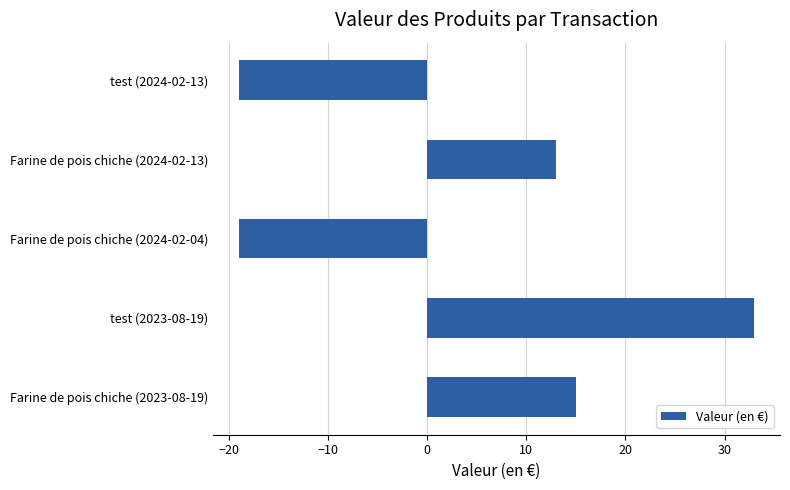

How many negative values are there?

2